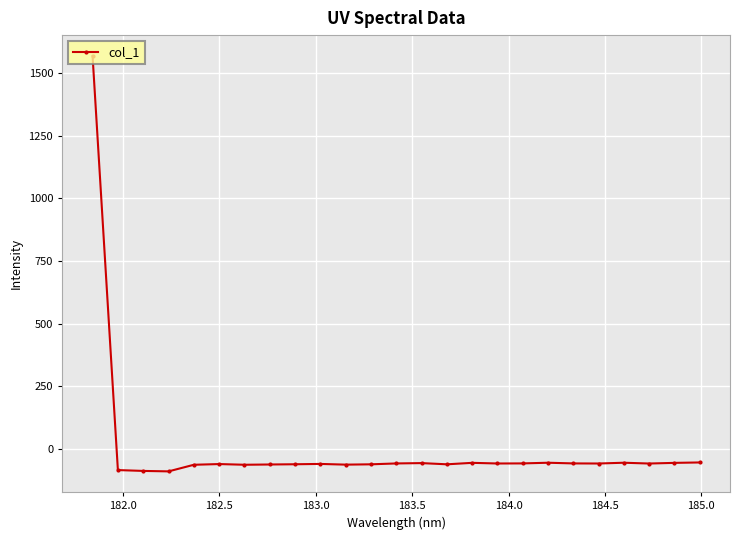

What is the difference between the maximum and minimum values?

1658.1